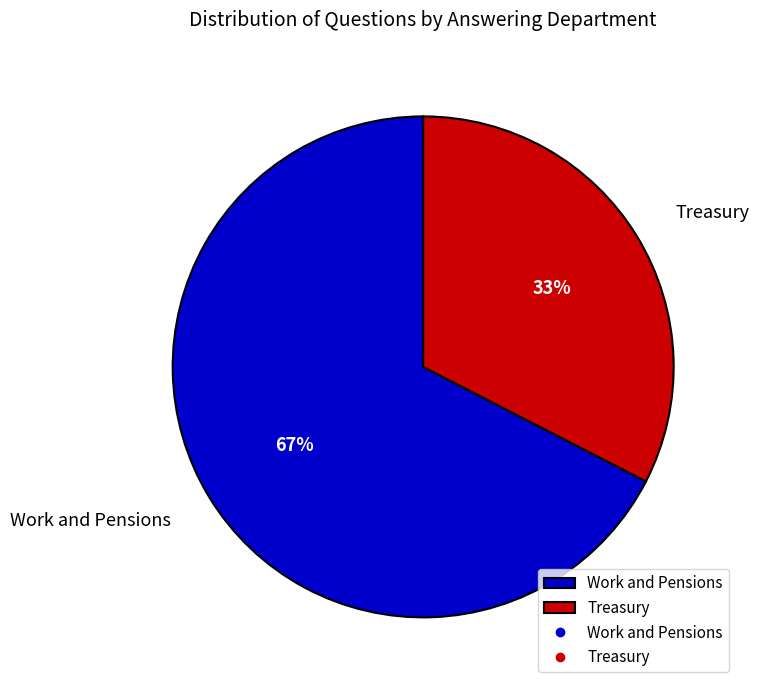

What percentage is the Work and Pensions slice, to the nearest percent?

67%